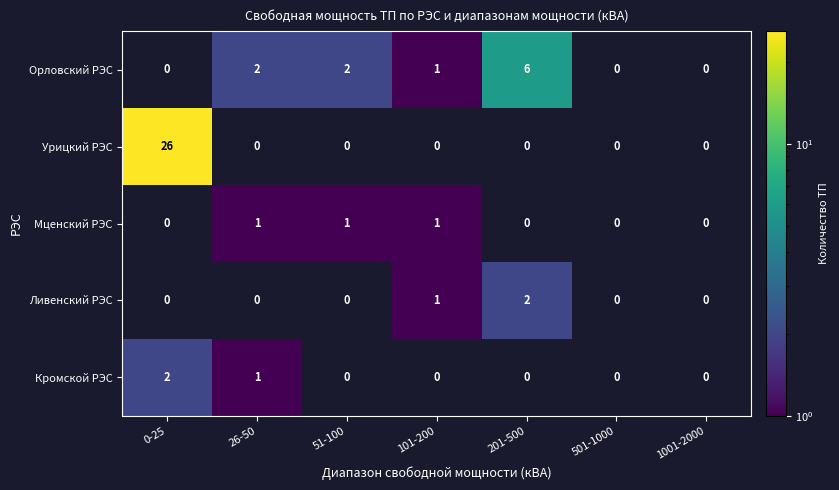

Which label corresponds to the smallest value in the chart?

101-200